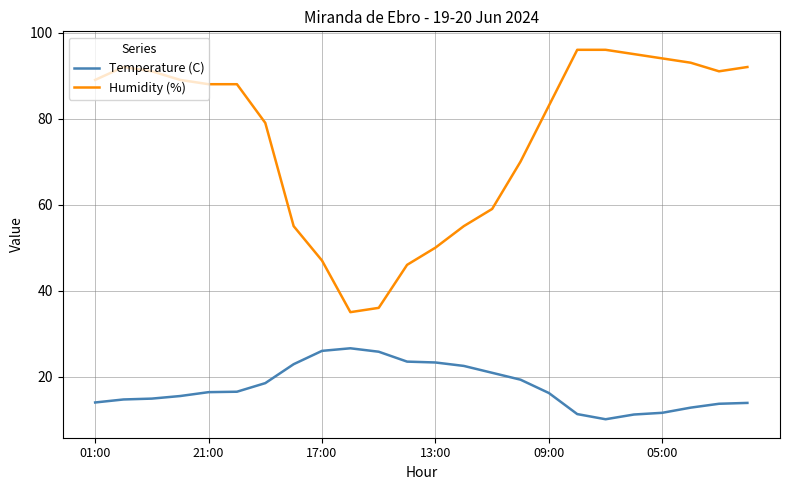

Which series has the largest range (max minus min)?

Humidity (%)